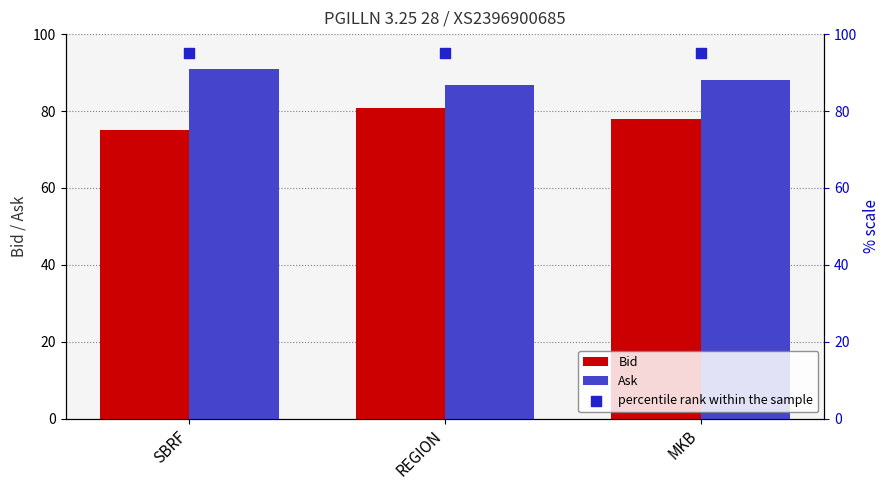

What are all the series names shown in the legend?

Bid, Ask, percentile rank within the sample